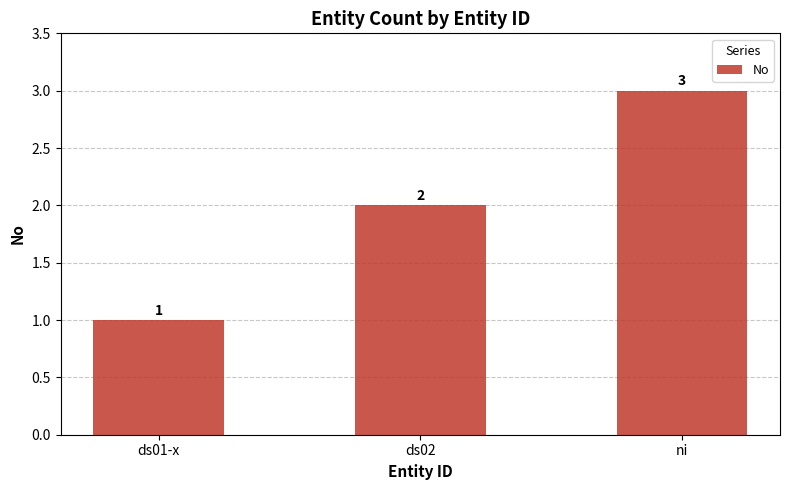

What is the smallest value displayed?

1